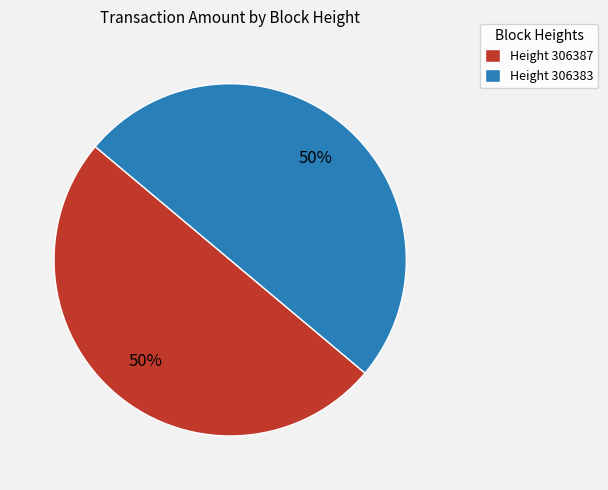

To the nearest percent, what is the combined percentage of Height 306383 and Height 306387?

100%